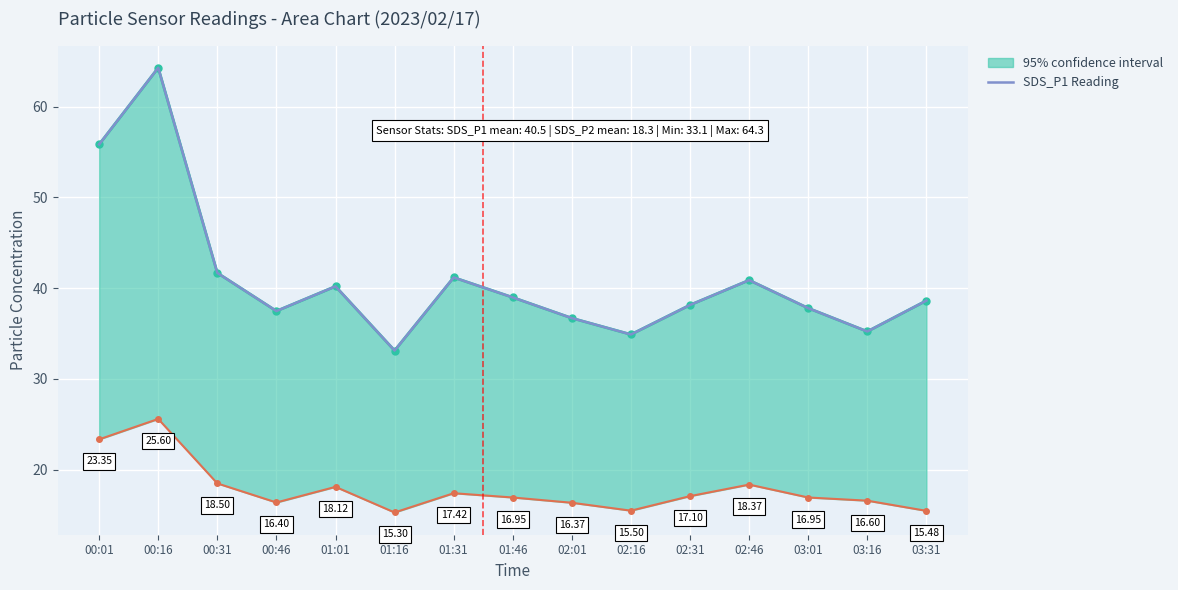

How many interior local valleys (lower than both neighbors) does the data have?

4